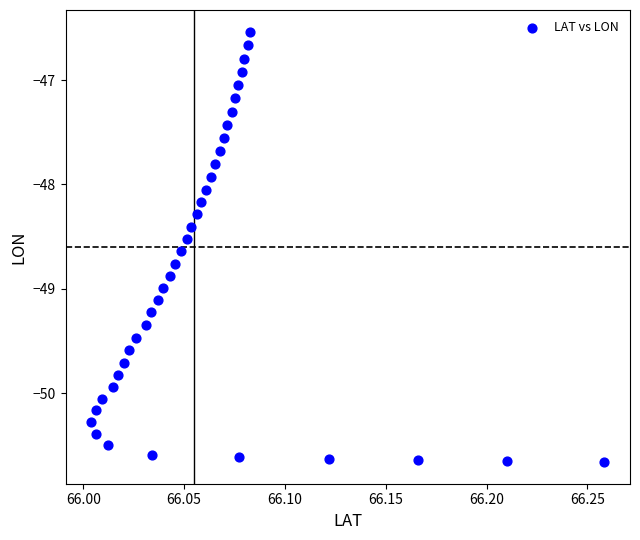

What is the range of Y values (max minus min)?

4.1